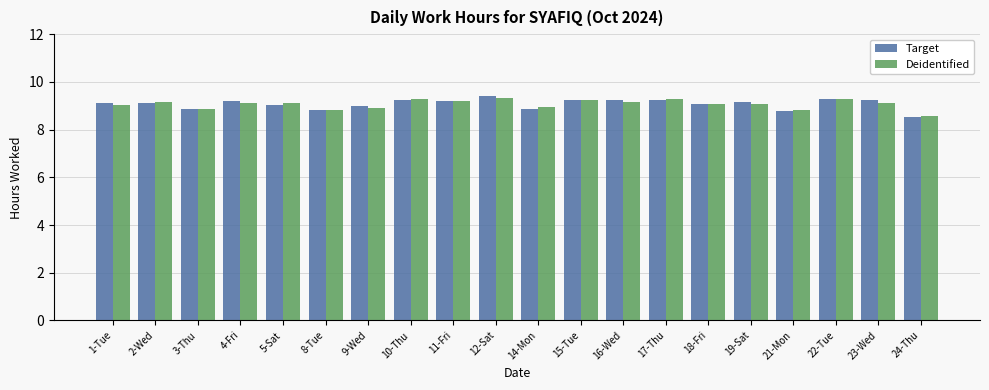

What is the lowest value of the Deidentified series?

8.6